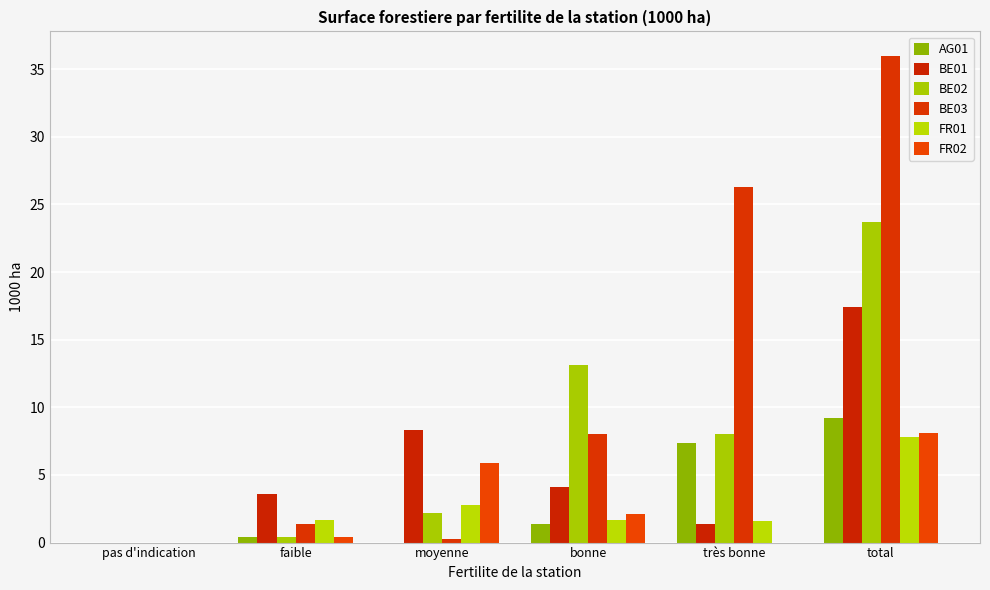

Are the bars horizontal?

No